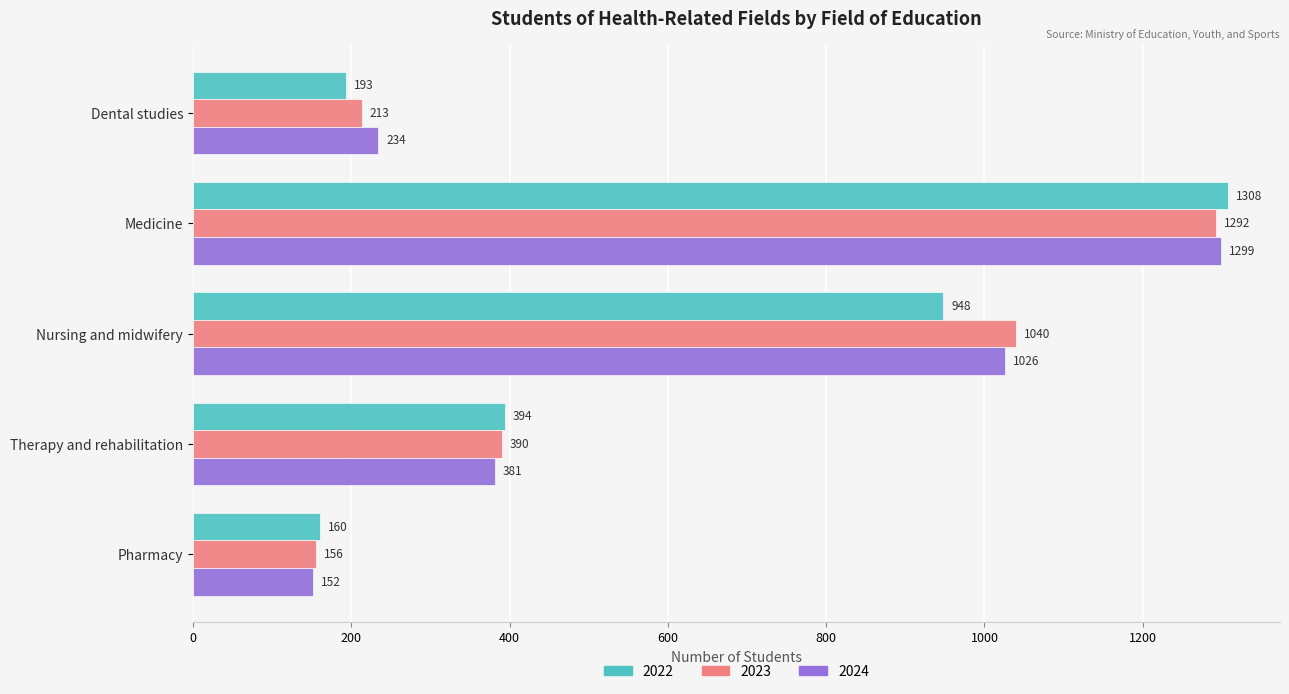

Which series has the largest range (max minus min)?

2022